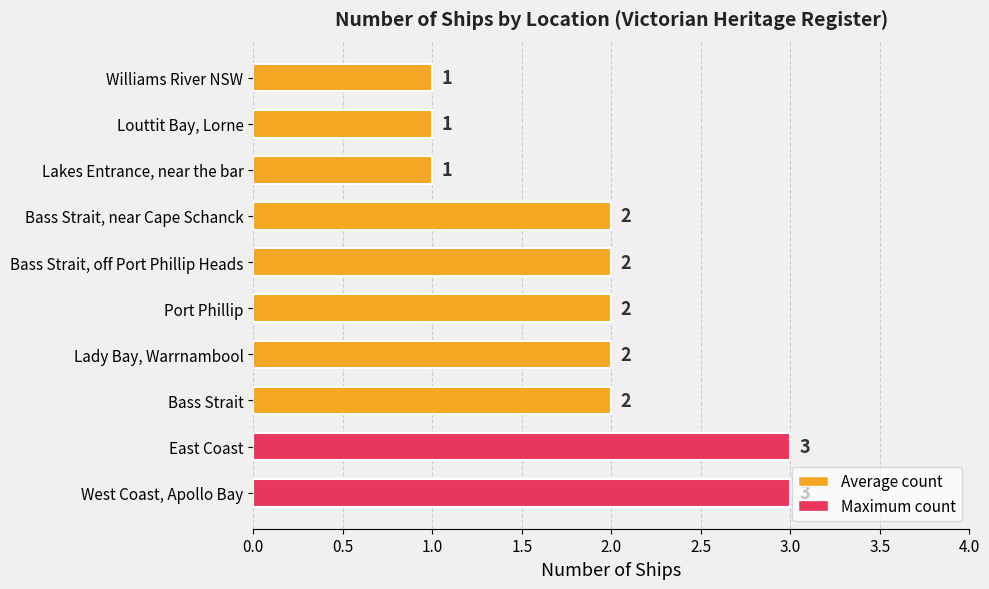

Reading top to bottom, extract all data points from this chart.

1	1	1	2	2	2	2	2	3	3